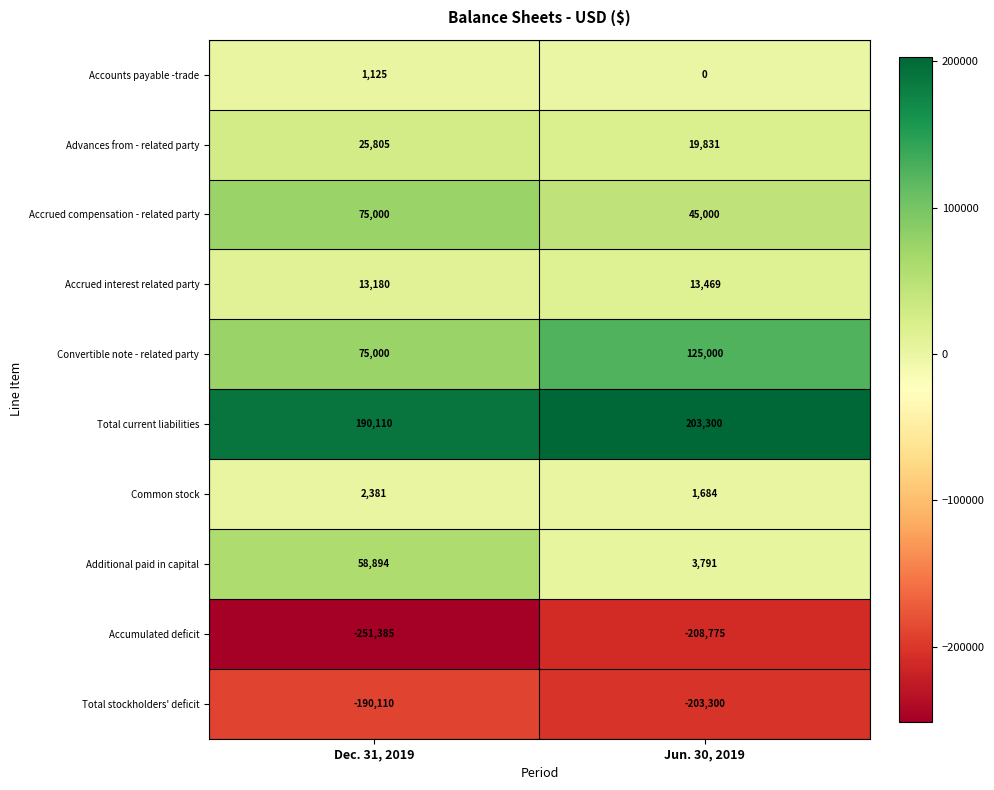

What is the highest value of the Additional paid in capital series?

58894